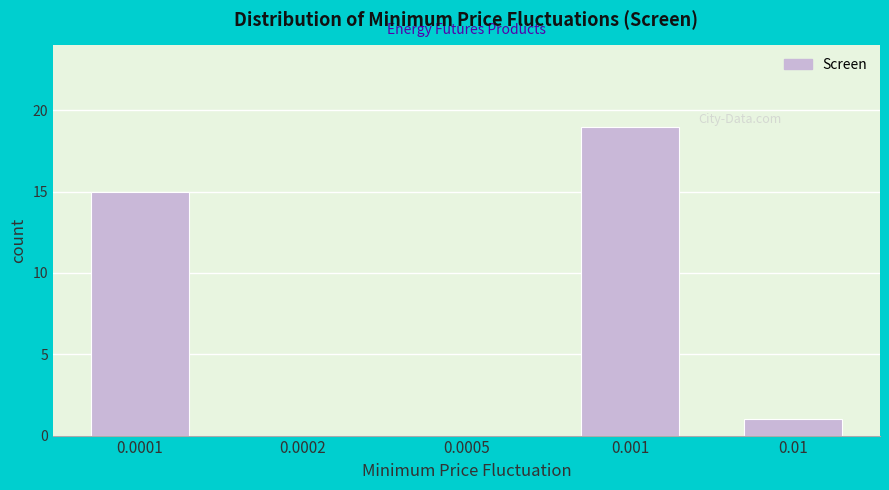

Reading right to left, extract all data points from this chart.

0.01=1	0.001=19	0.0005=0	0.0002=0	0.0001=15